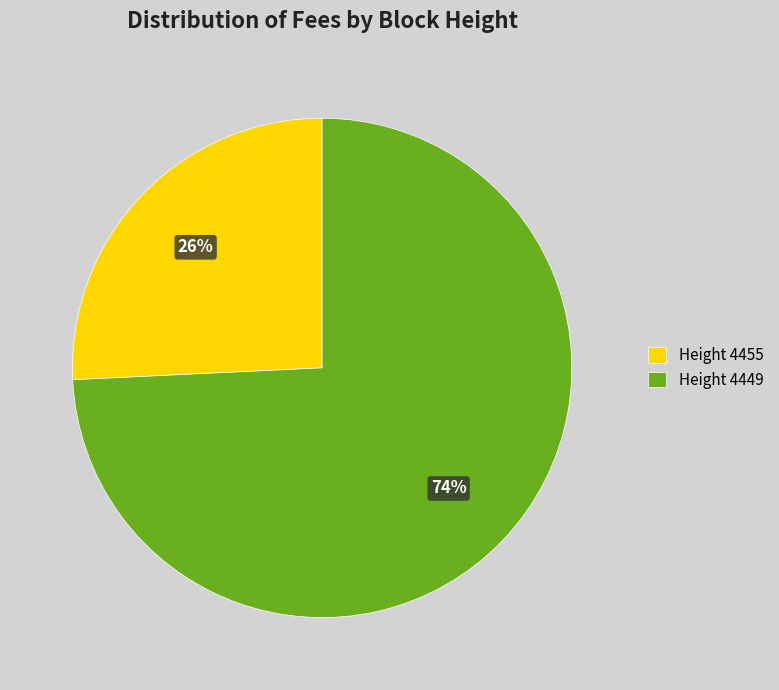

To the nearest percent, what percentage of the pie is Height 4455?

26%